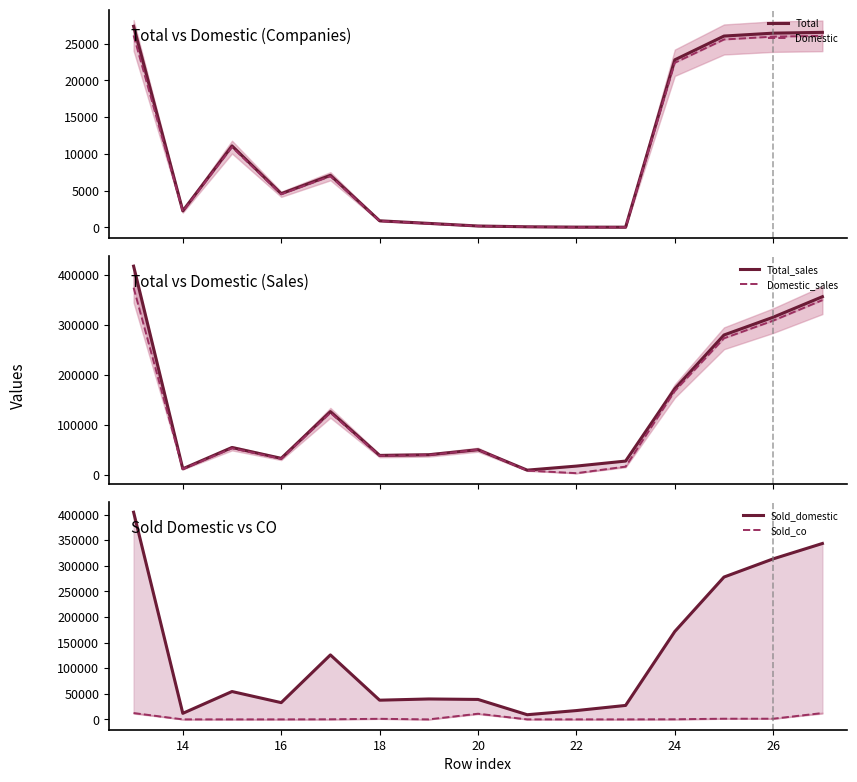

True or false: Sold_co has a value of 5 at 16.

False